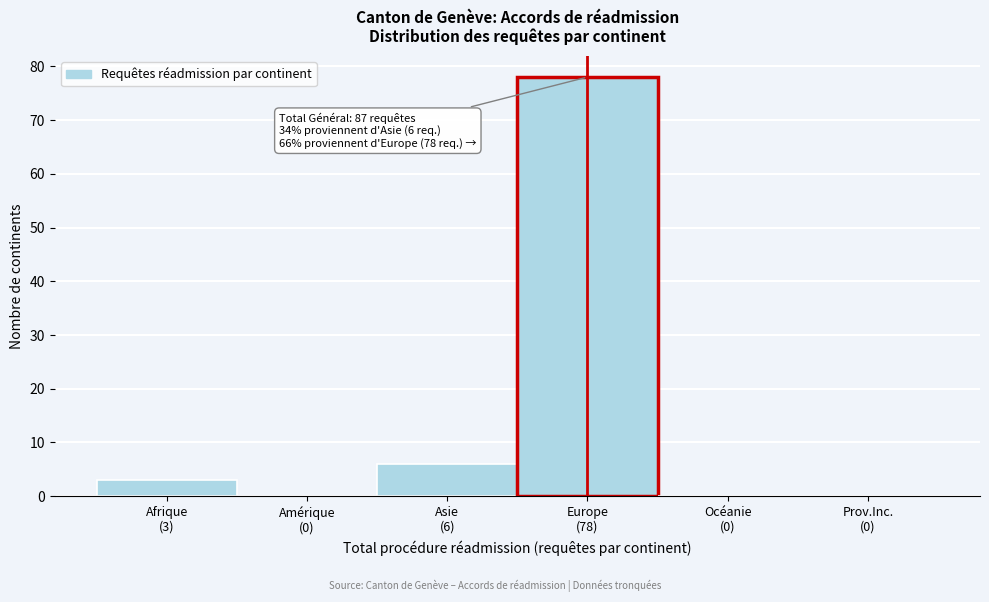

What is the sum of all values?

87